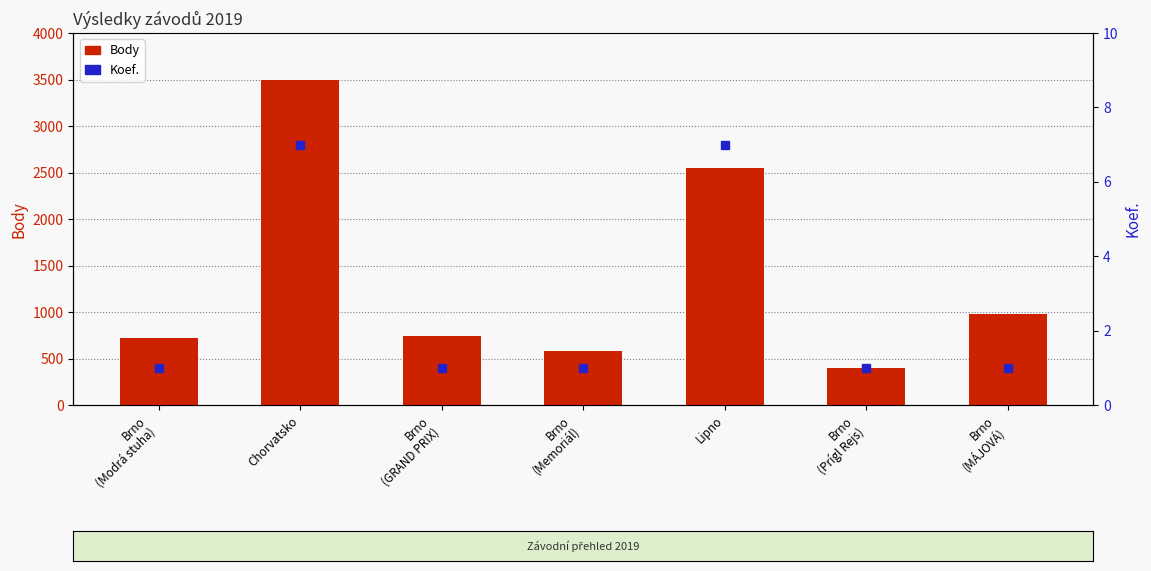

The value of Body at Brno
(MÁJOVÁ) is 976. True or false?

True